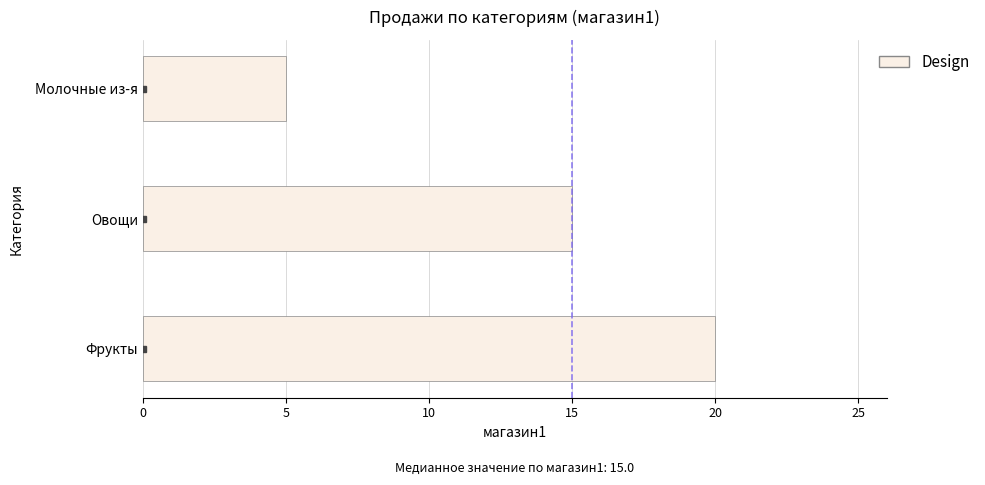

Reading bottom to top, what are all the values shown in this chart?

Фрукты=20	Овощи=15	Молочные из-я=5